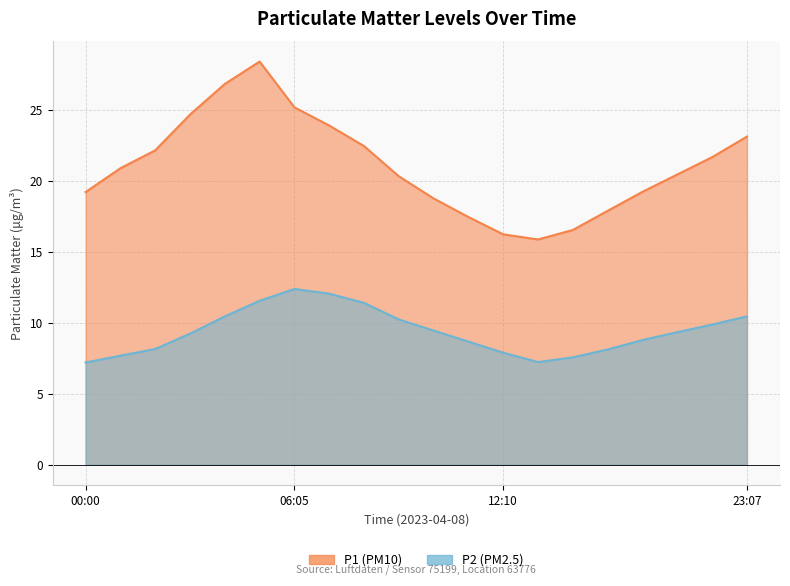

How many data points in P2 are above 9?

11